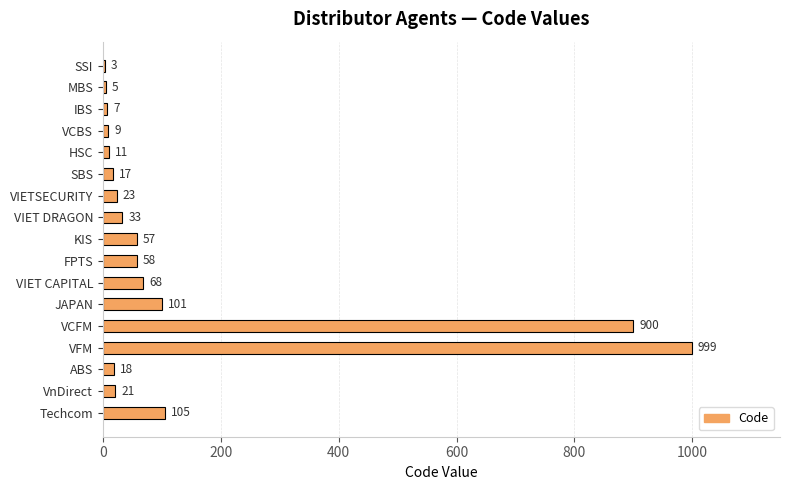

Is it true that the value at VCFM is 183?

False